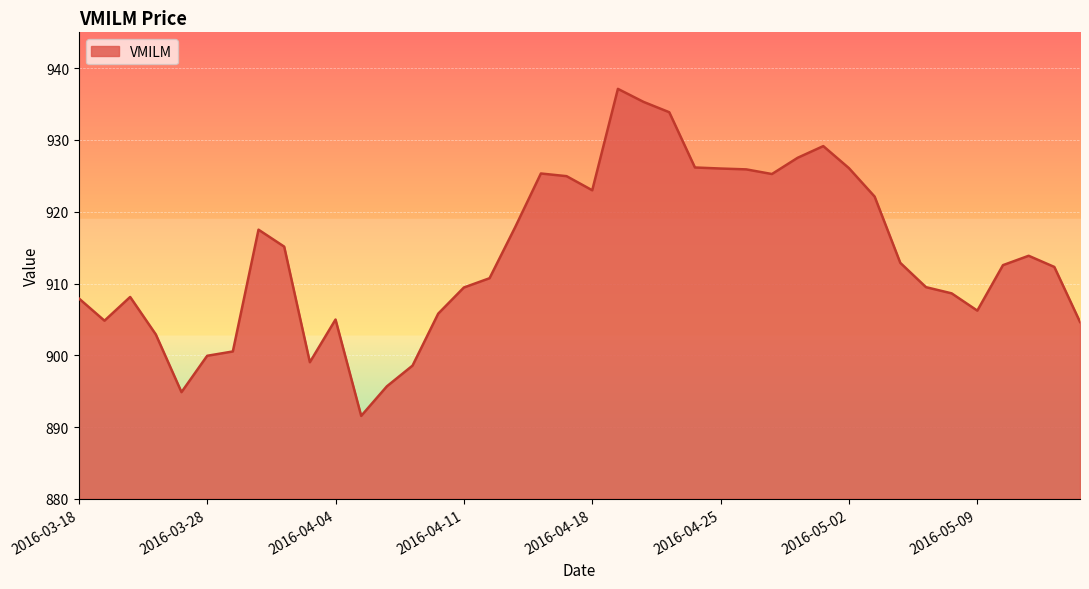

What is the difference between the maximum and minimum values?

45.6